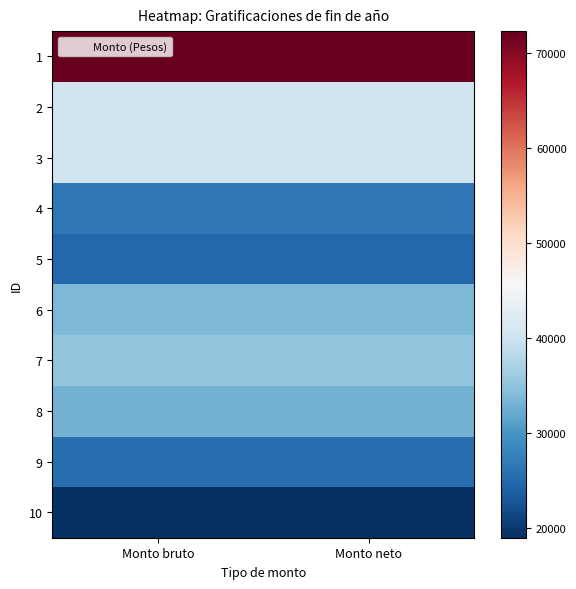

Reading right to left, extract all data points from this chart.

1: Monto neto=72340.3	Monto bruto=72340.3
2: Monto neto=40391.4	Monto bruto=40391.4
3: Monto neto=40391.4	Monto bruto=40391.4
4: Monto neto=26667.4	Monto bruto=26667.4
5: Monto neto=24783.3	Monto bruto=24783.3
6: Monto neto=33709.0	Monto bruto=33709.0
7: Monto neto=35113.5	Monto bruto=35113.5
8: Monto neto=33123.0	Monto bruto=33123.0
9: Monto neto=25479.2	Monto bruto=25479.2
10: Monto neto=19003.6	Monto bruto=19003.6